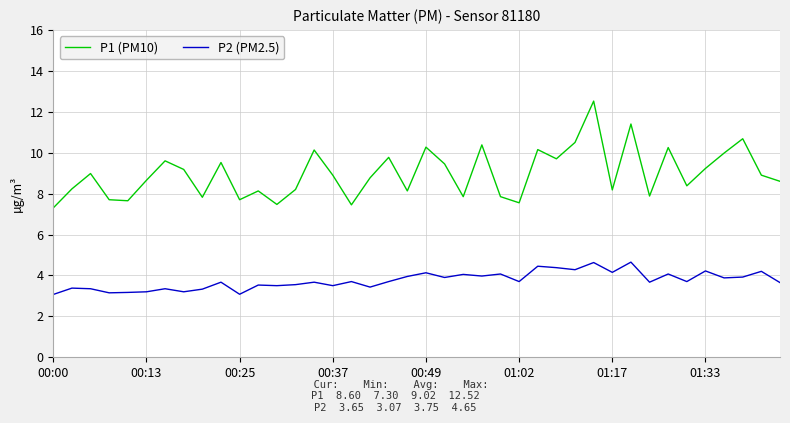

What is the difference between the second highest and minimum values in the P1 (PM10) series?

4.1